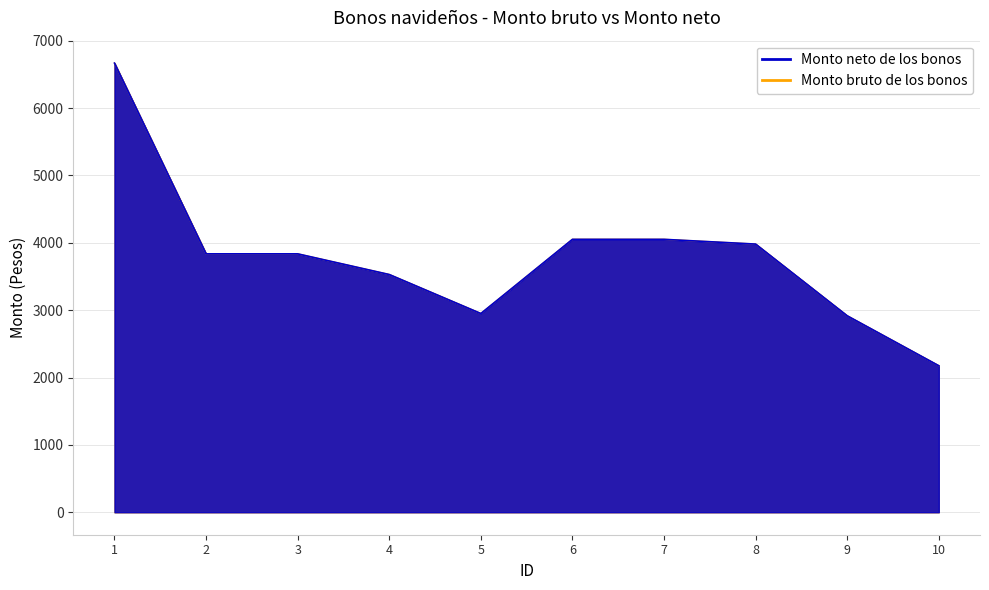

The value of Monto bruto de los bonos at 10 is 2175.3. True or false?

True